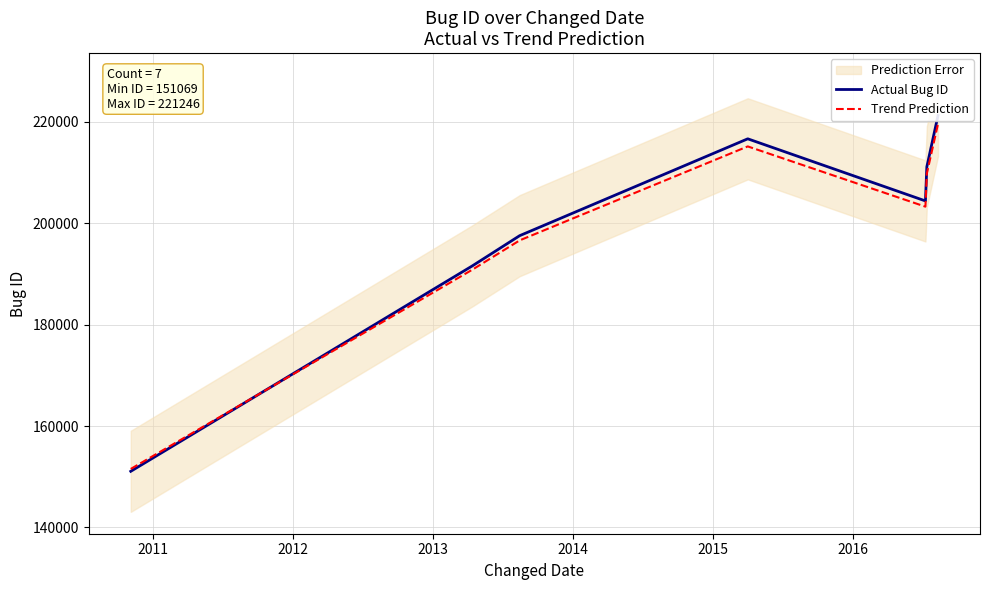

What is the value of the Trend Prediction point at the 6th from the left?

209801.9